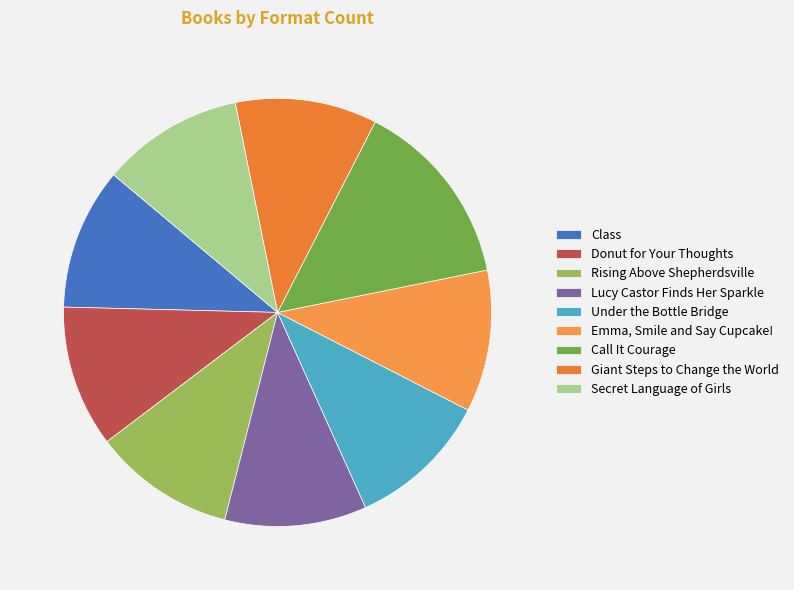

Count the number of slices in the pie.

9